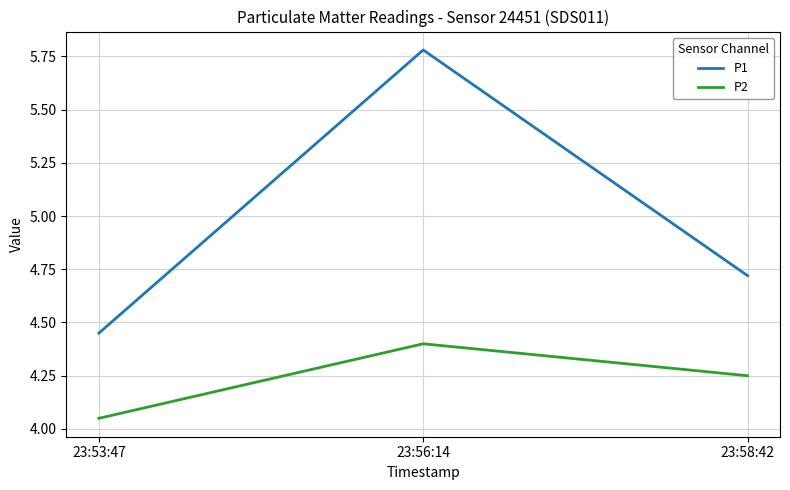

What position from the right is 23:58:42?

1